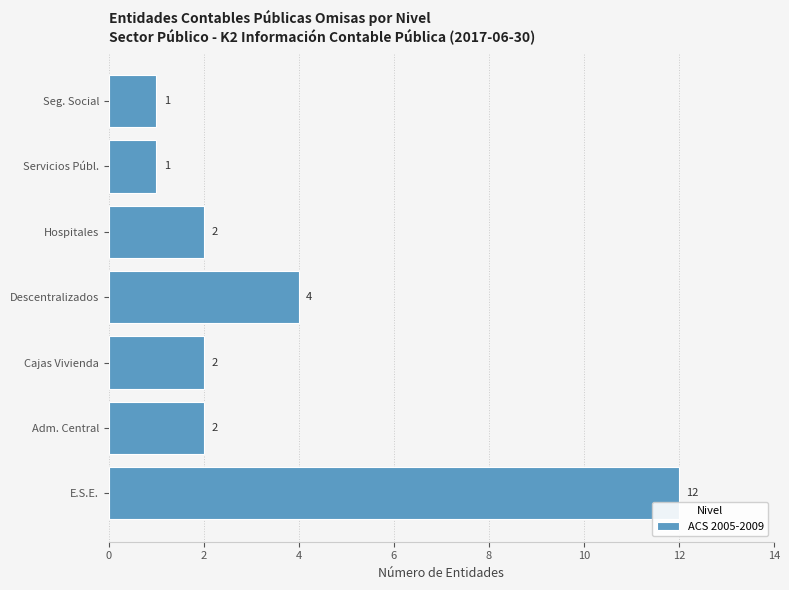

How many data points does each series have?

7